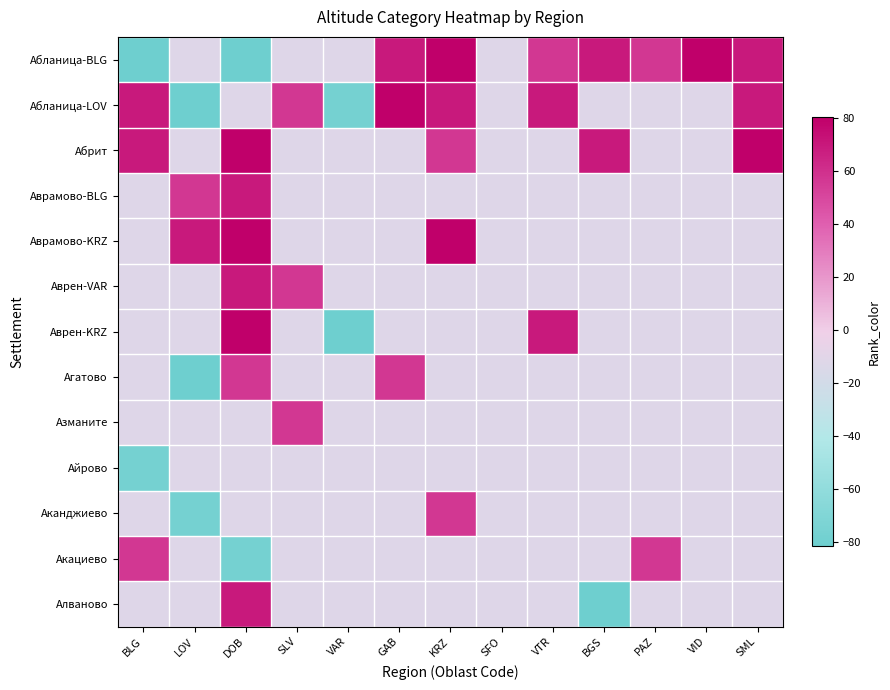

Reading right to left, transcribe all the data shown in this chart.

Абланица-BLG: SML=69.5	VID=80.5	PAZ=56.5	BGS=69.5	VTR=56.5	SFO=-12.0	KRZ=80.5	GAB=69.5	VAR=-12.0	SLV=-12.0	DOB=-81.5	LOV=-12.0	BLG=-81.5
Абланица-LOV: SML=69.5	VID=-12.0	PAZ=-12.0	BGS=-12.0	VTR=69.5	SFO=-12.0	KRZ=69.5	GAB=80.5	VAR=-76.5	SLV=56.5	DOB=-12.0	LOV=-81.5	BLG=69.5
Абрит: SML=80.5	VID=-12.0	PAZ=-12.0	BGS=69.5	VTR=-12.0	SFO=-12.0	KRZ=56.5	GAB=-12.0	VAR=-12.0	SLV=-12.0	DOB=80.5	LOV=-12.0	BLG=69.5
Аврамово-BLG: SML=-12.0	VID=-12.0	PAZ=-12.0	BGS=-12.0	VTR=-12.0	SFO=-12.0	KRZ=-12.0	GAB=-12.0	VAR=-12.0	SLV=-12.0	DOB=69.5	LOV=56.5	BLG=-12.0
Аврамово-KRZ: SML=-12.0	VID=-12.0	PAZ=-12.0	BGS=-12.0	VTR=-12.0	SFO=-12.0	KRZ=80.5	GAB=-12.0	VAR=-12.0	SLV=-12.0	DOB=80.5	LOV=69.5	BLG=-12.0
Аврен-VAR: SML=-12.0	VID=-12.0	PAZ=-12.0	BGS=-12.0	VTR=-12.0	SFO=-12.0	KRZ=-12.0	GAB=-12.0	VAR=-12.0	SLV=56.5	DOB=69.5	LOV=-12.0	BLG=-12.0
Аврен-KRZ: SML=-12.0	VID=-12.0	PAZ=-12.0	BGS=-12.0	VTR=69.5	SFO=-12.0	KRZ=-12.0	GAB=-12.0	VAR=-81.5	SLV=-12.0	DOB=80.5	LOV=-12.0	BLG=-12.0
Агатово: SML=-12.0	VID=-12.0	PAZ=-12.0	BGS=-12.0	VTR=-12.0	SFO=-12.0	KRZ=-12.0	GAB=56.5	VAR=-12.0	SLV=-12.0	DOB=56.5	LOV=-81.5	BLG=-12.0
Азманите: SML=-12.0	VID=-12.0	PAZ=-12.0	BGS=-12.0	VTR=-12.0	SFO=-12.0	KRZ=-12.0	GAB=-12.0	VAR=-12.0	SLV=56.5	DOB=-12.0	LOV=-12.0	BLG=-12.0
Айрово: SML=-12.0	VID=-12.0	PAZ=-12.0	BGS=-12.0	VTR=-12.0	SFO=-12.0	KRZ=-12.0	GAB=-12.0	VAR=-12.0	SLV=-12.0	DOB=-12.0	LOV=-12.0	BLG=-76.5
Аканджиево: SML=-12.0	VID=-12.0	PAZ=-12.0	BGS=-12.0	VTR=-12.0	SFO=-12.0	KRZ=56.5	GAB=-12.0	VAR=-12.0	SLV=-12.0	DOB=-12.0	LOV=-76.5	BLG=-12.0
Акациево: SML=-12.0	VID=-12.0	PAZ=56.5	BGS=-12.0	VTR=-12.0	SFO=-12.0	KRZ=-12.0	GAB=-12.0	VAR=-12.0	SLV=-12.0	DOB=-76.5	LOV=-12.0	BLG=56.5
Алваново: SML=-12.0	VID=-12.0	PAZ=-12.0	BGS=-81.5	VTR=-12.0	SFO=-12.0	KRZ=-12.0	GAB=-12.0	VAR=-12.0	SLV=-12.0	DOB=69.5	LOV=-12.0	BLG=-12.0